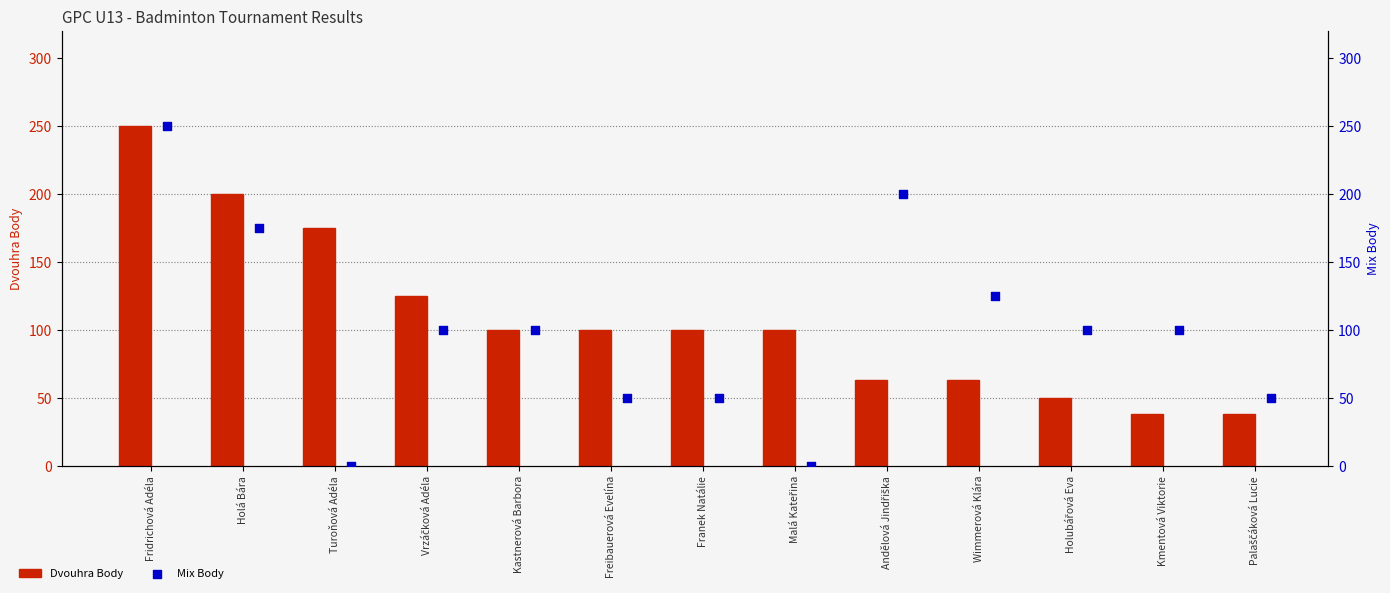

What are all the series names shown in the legend?

Dvouhra Body, Mix Body